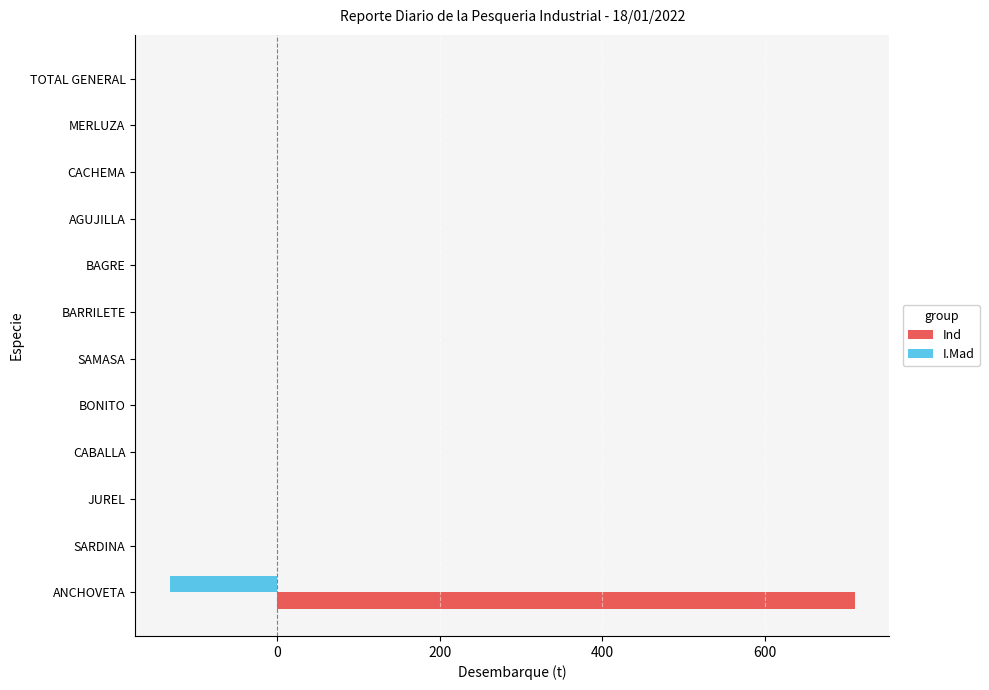

Which category has the highest value in the Ind series?

ANCHOVETA